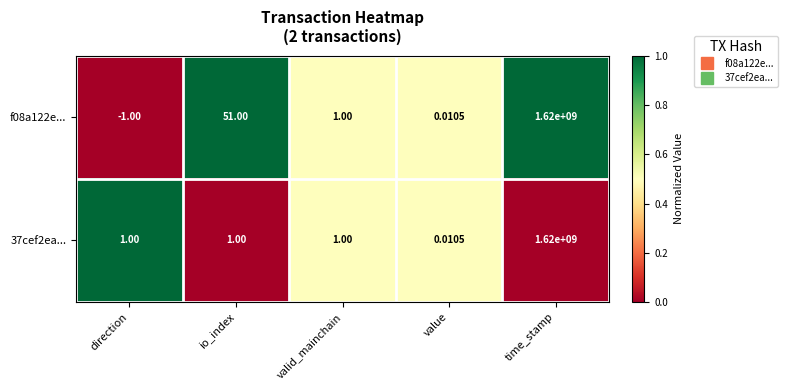

At which label is f08a122e... closest to 809999999?

io_index